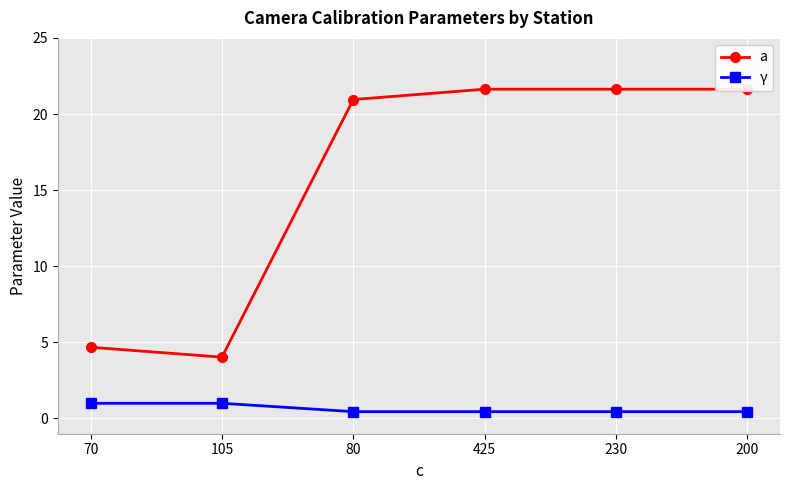

What position from the right is 230?

2